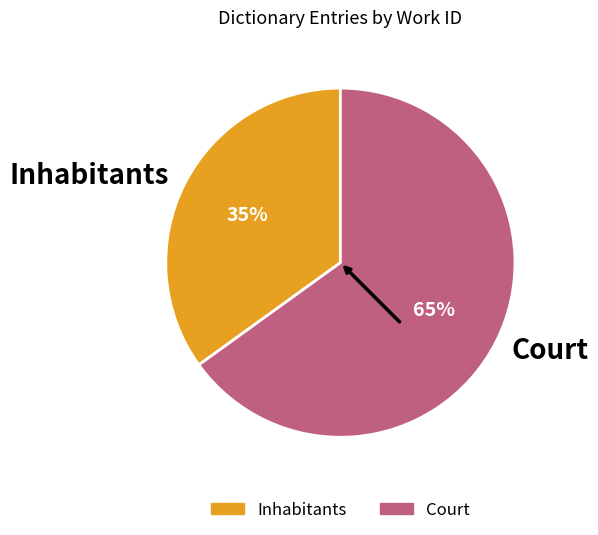

Which has a higher value, Inhabitants or Court?

Court